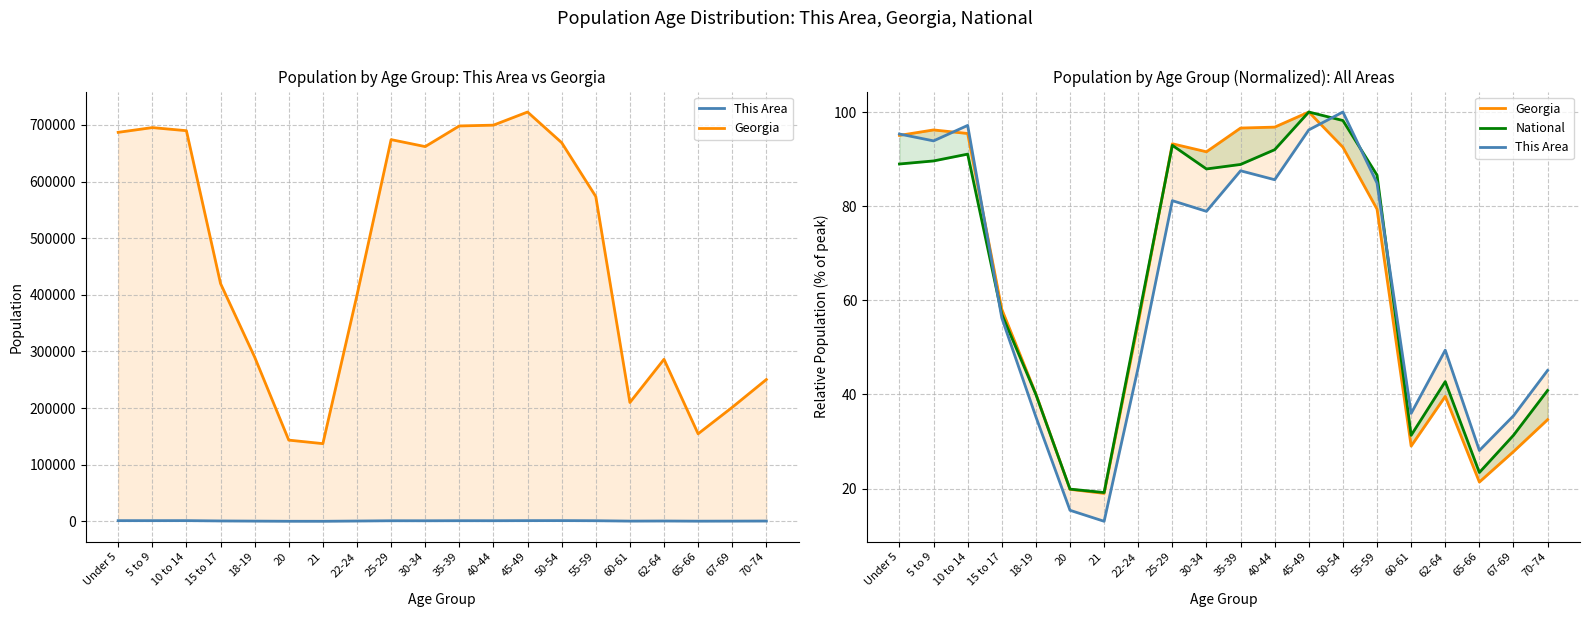

Reading left to right, list all the values displayed in this chart.

This Area: 95.3	93.9	97.2	56.3	35.3	15.4	13.1	45.8	81.2	78.9	87.5	85.6	96.2	100.0	84.9	36.0	49.4	28.1	35.5	45.1
Georgia: 95.0	96.2	95.4	58.1	40.1	19.9	19.0	55.3	93.3	91.6	96.6	96.8	100.0	92.5	79.4	29.0	39.6	21.4	27.9	34.7
National: 89.0	89.6	91.1	57.0	40.0	19.9	19.2	56.0	92.9	87.9	88.9	92.0	100.0	98.2	86.6	31.3	42.7	23.4	31.3	40.9